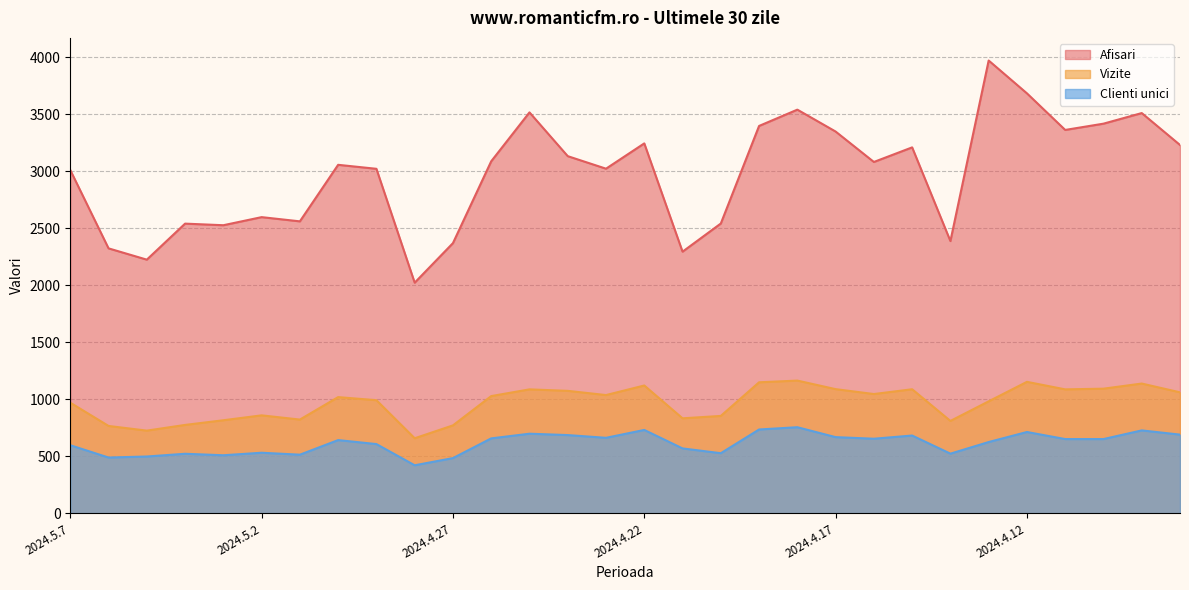

What are all the series names shown in the legend?

Afisari, Vizite, Clienti unici